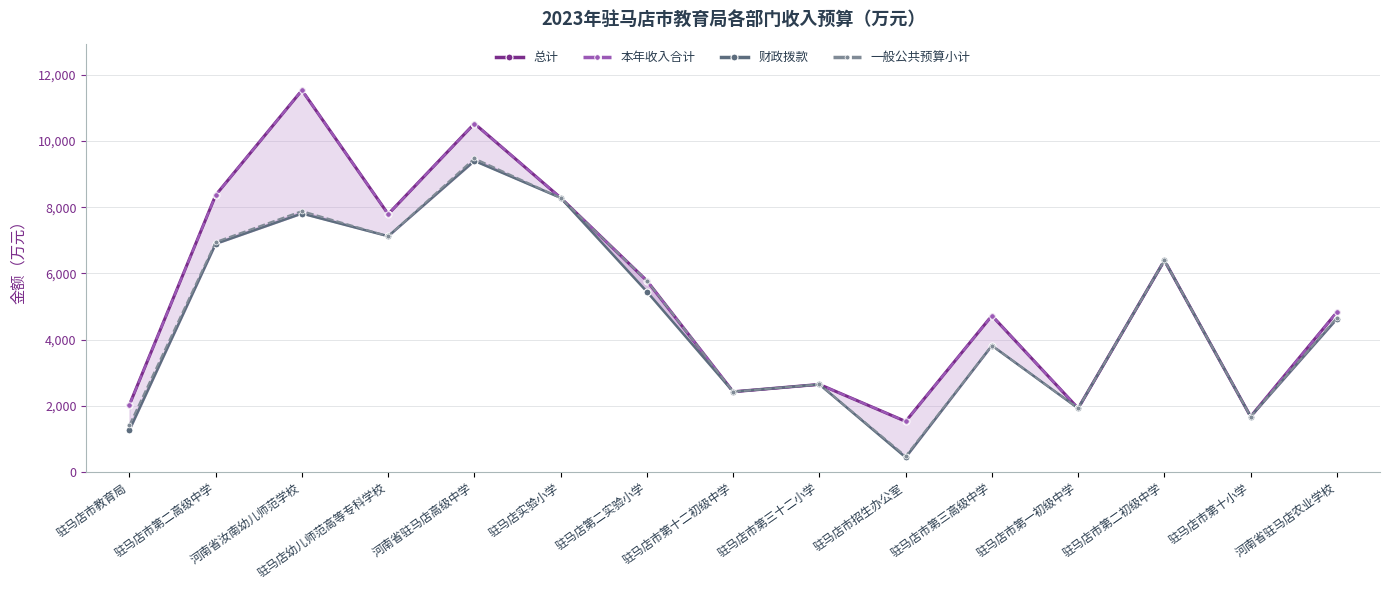

How many lines are shown in the chart?

4